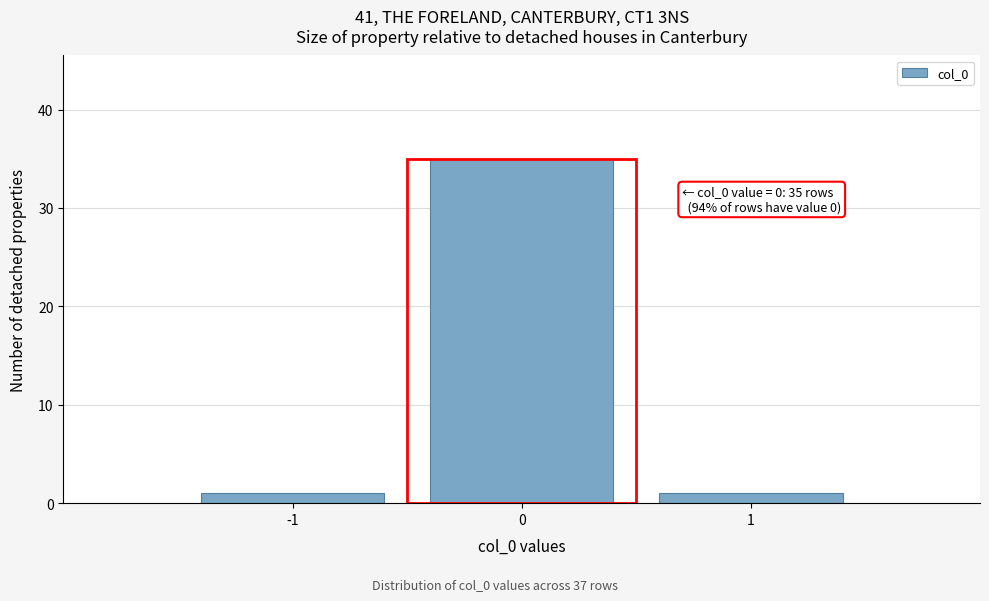

Reading left to right, extract all data points from this chart.

-1=1	0=35	1=1